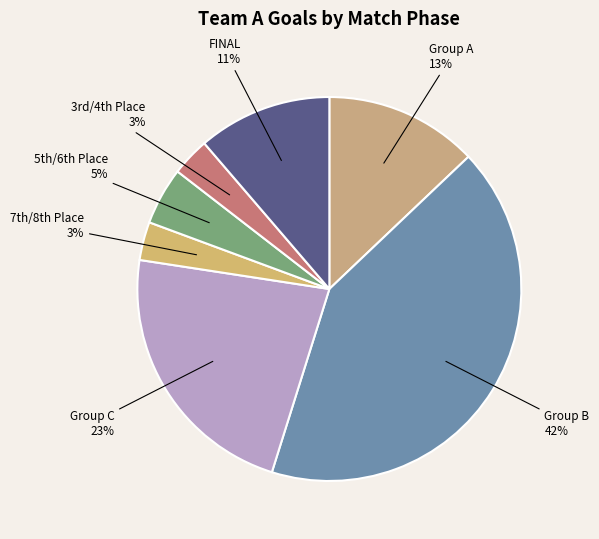

Which has a higher value, Group A or FINAL?

Group A